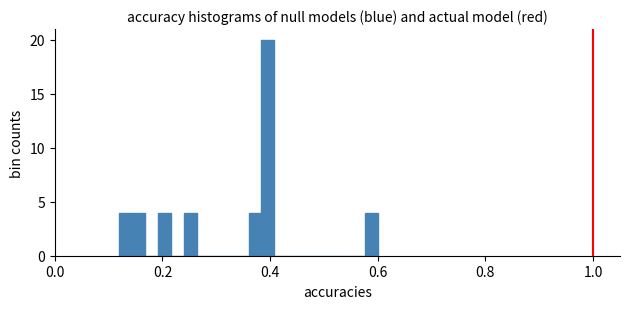

Around what value on the x-axis is the tallest bar? Give the approximate position of its centre, as read against the axis.

0.40